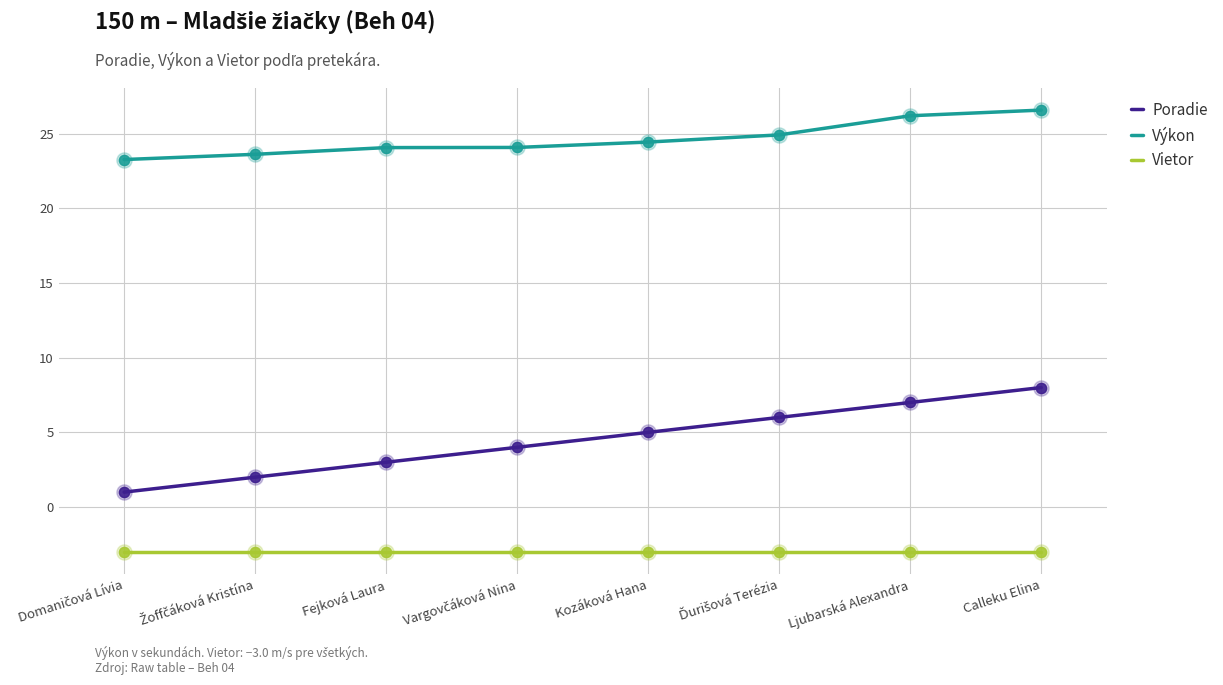

At which category is the sum across all series the highest?

Calleku Elina